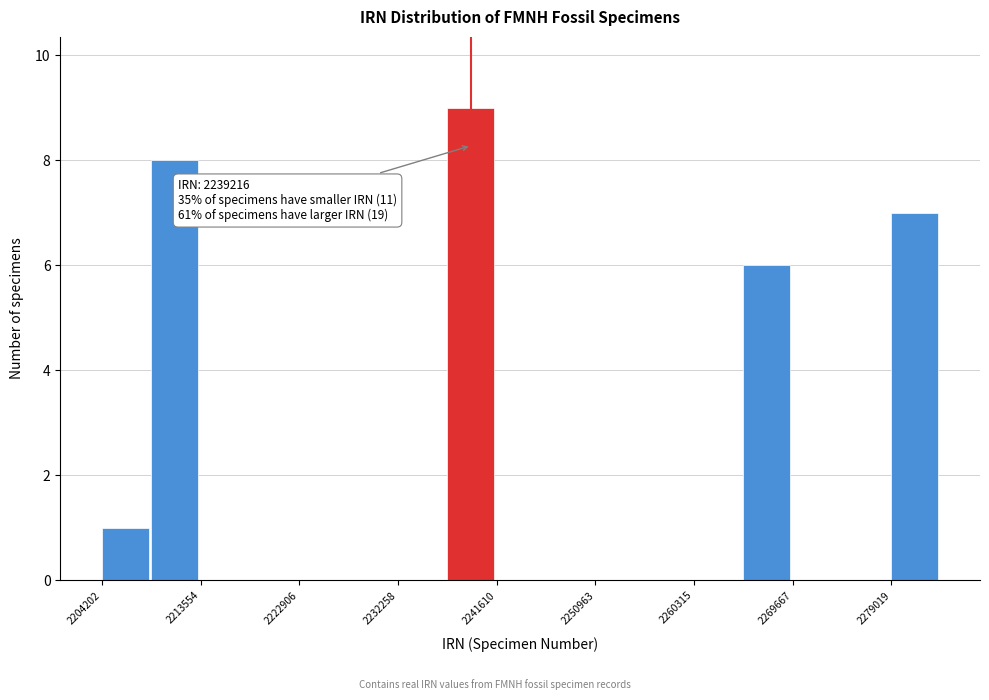

Which range on the x-axis has the tallest bar?

2237000 to 2242000